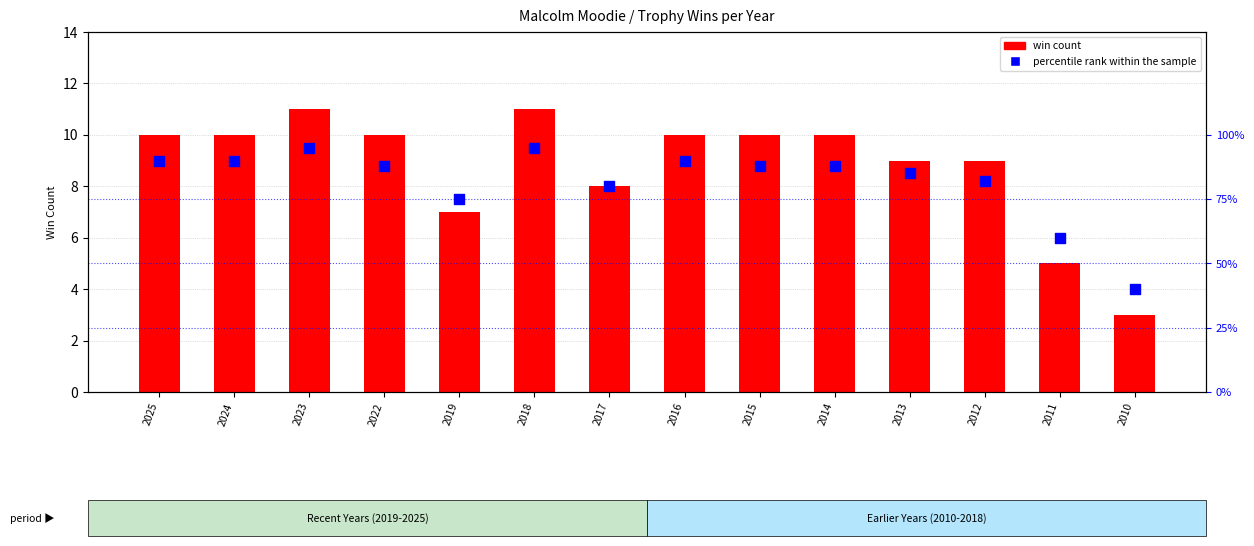

Is the value of percentile rank within the sample at 2018 greater than the value of win count at 2024?

Yes